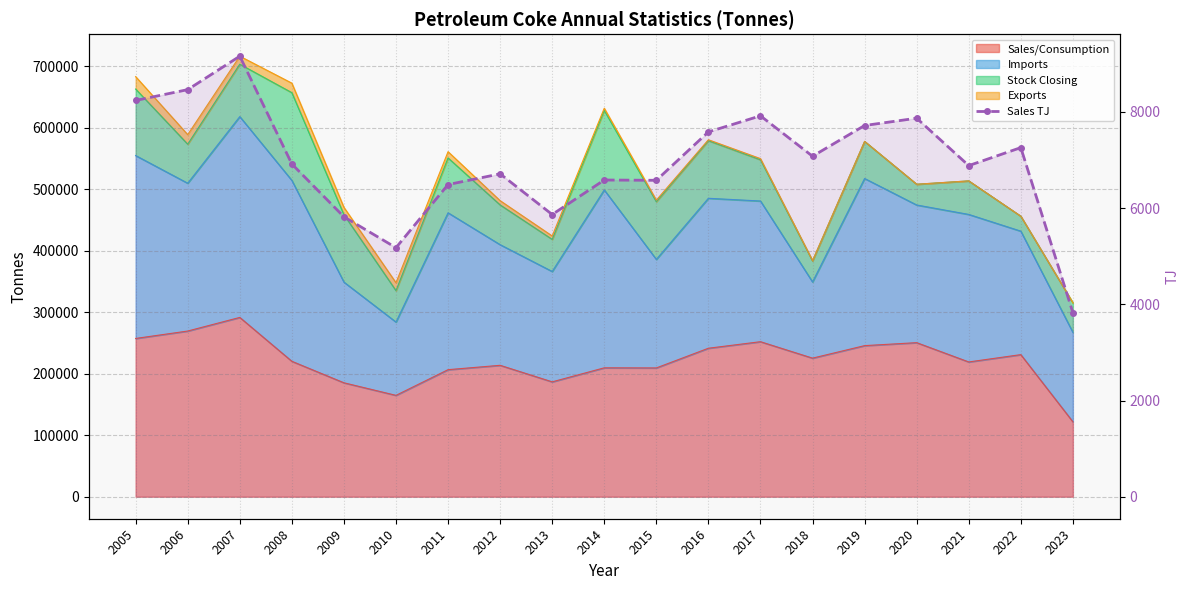

Rank the categories by value from lowest to highest.

2023, 2010, 2009, 2013, 2011, 2015, 2014, 2012, 2021, 2008, 2018, 2022, 2016, 2019, 2020, 2017, 2005, 2006, 2007